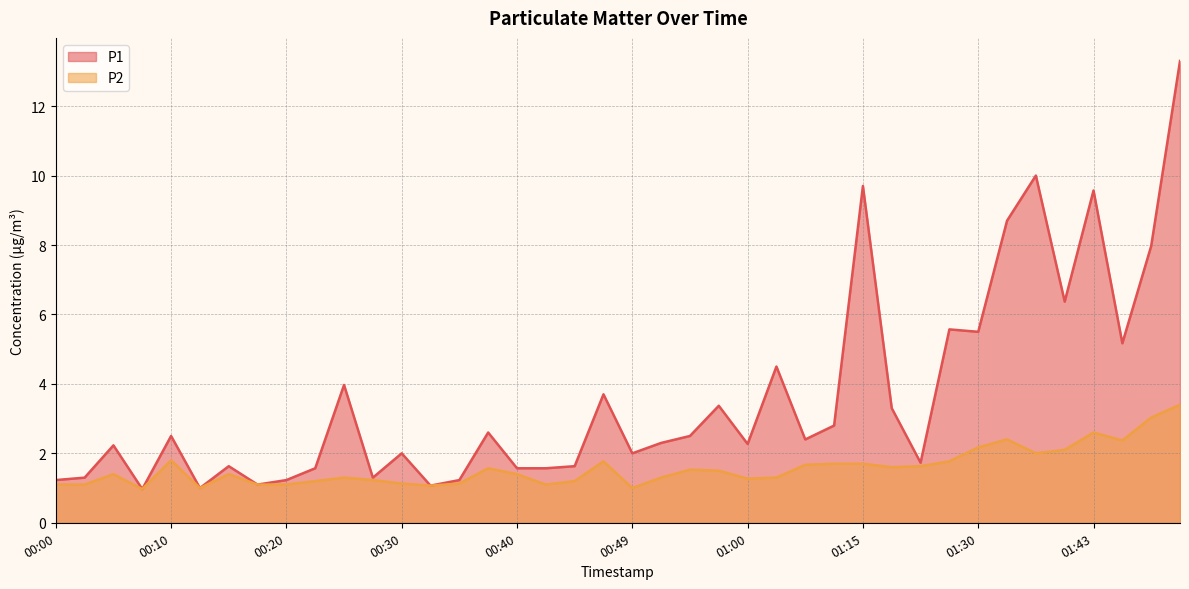

At 01:18, list the series in order from largest to smallest.

P1, P2